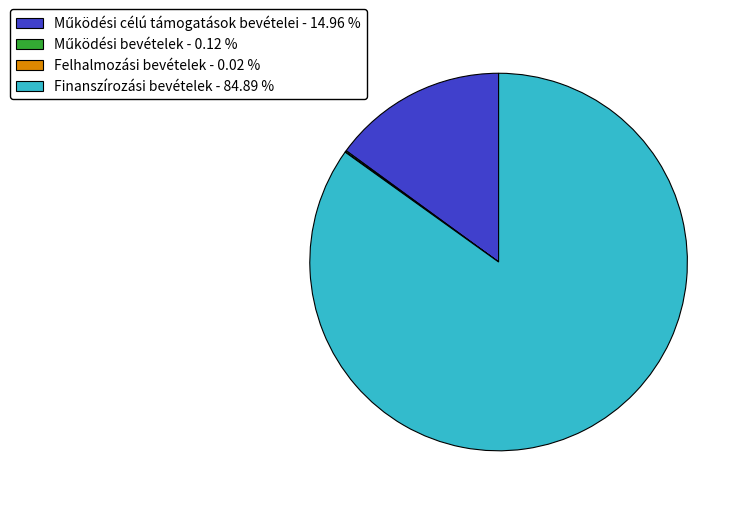

What is the largest slice in the pie chart?

Finanszírozási bevételek - 84.89 %